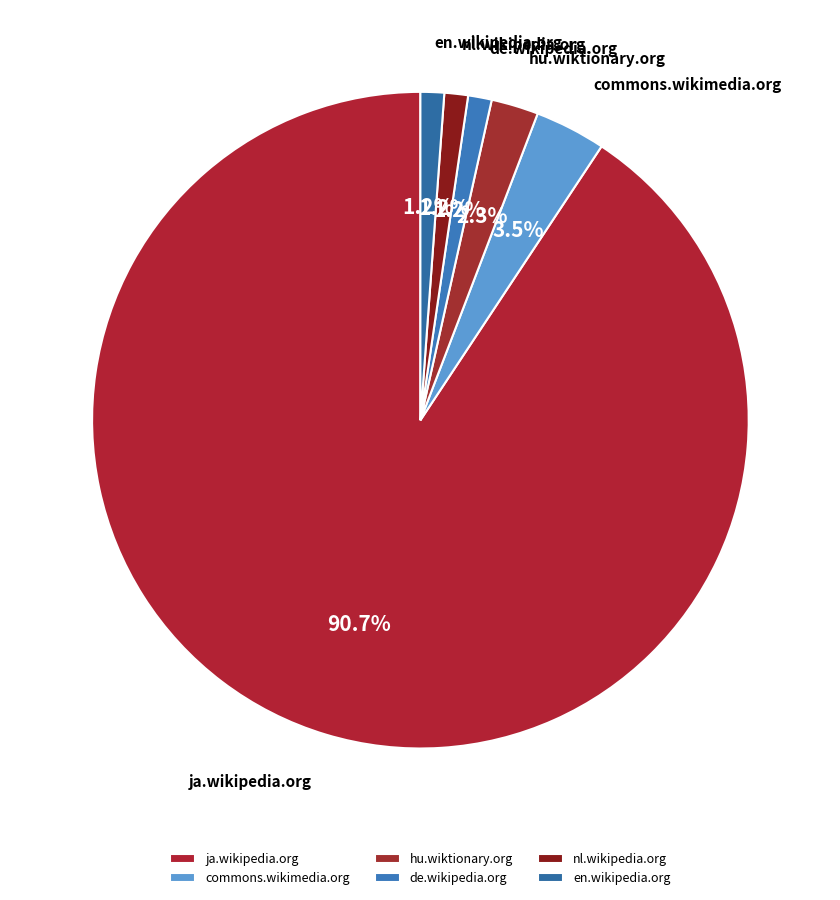

Is ja.wikipedia.org the majority of the pie?

Yes